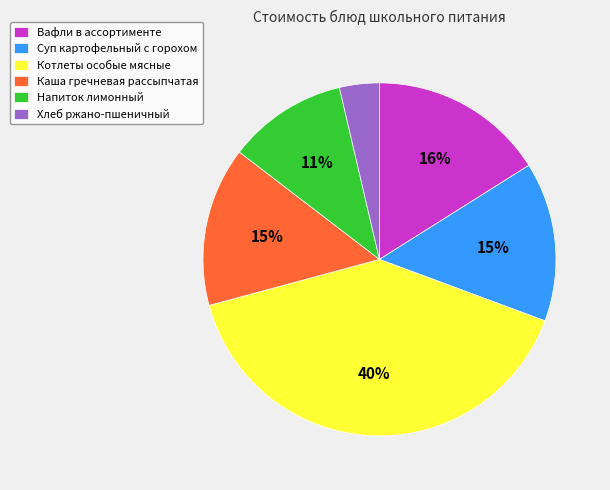

Is there any slice that represents more than half of the pie?

No